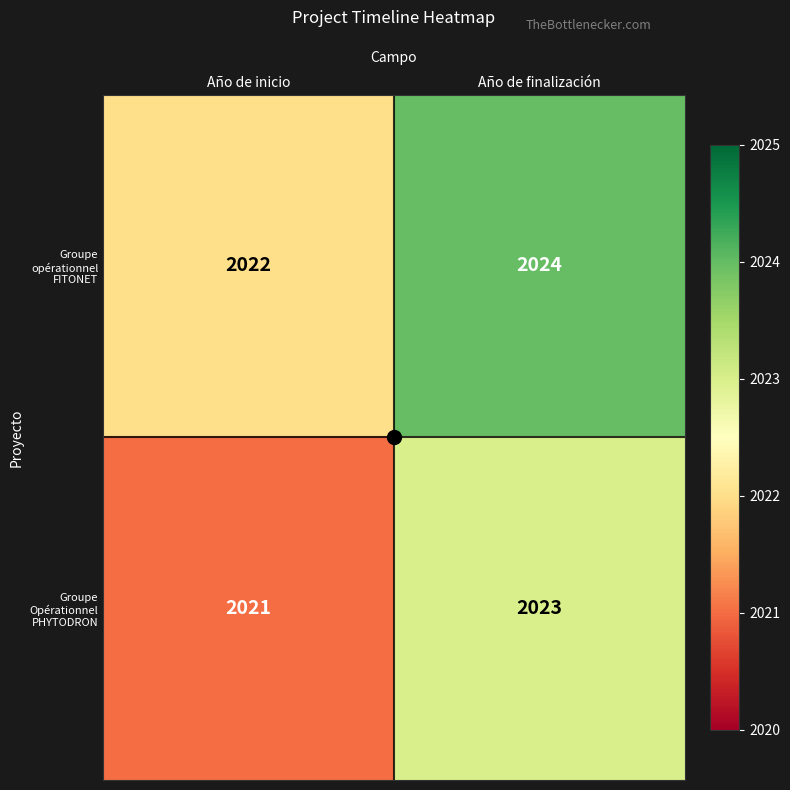

What is the sum of the Groupe opérationnel FITONET values at Año de inicio and Año de finalización?

4046